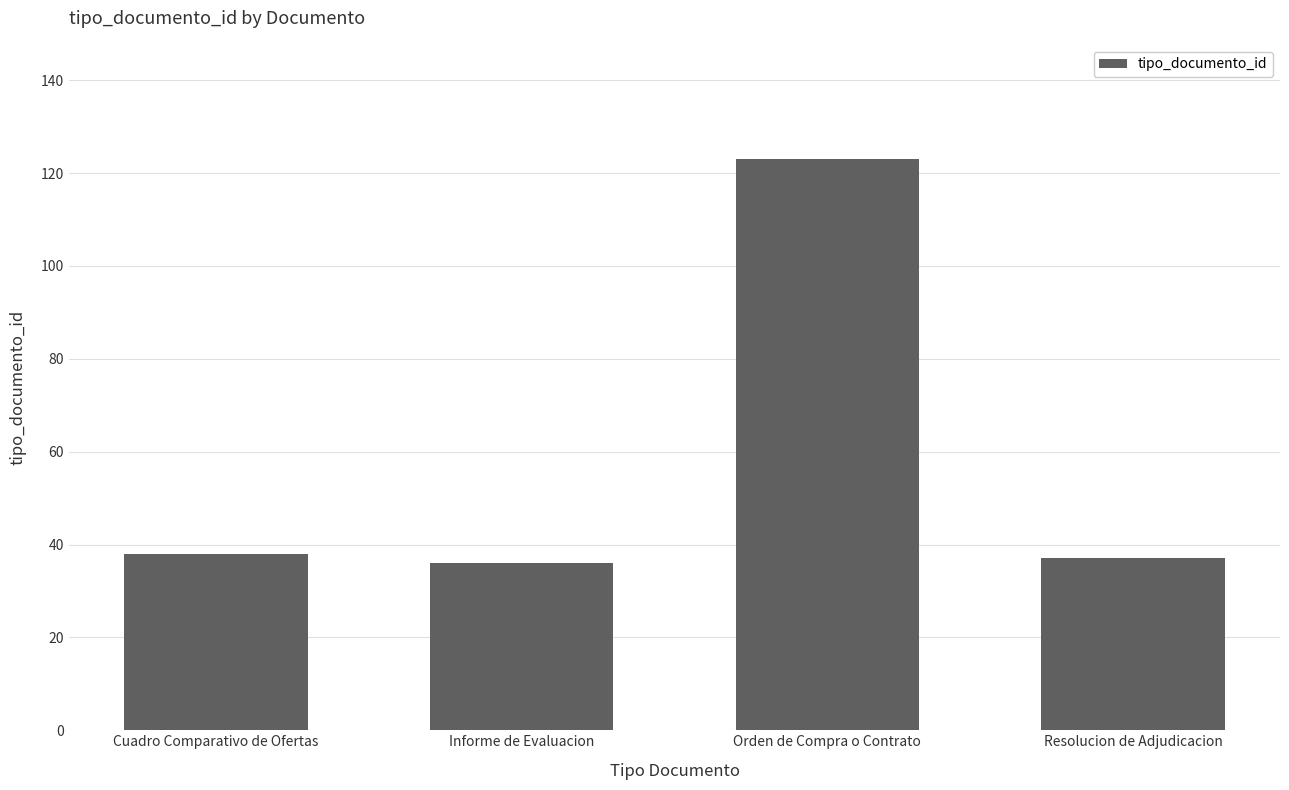

Are the bars horizontal?

No